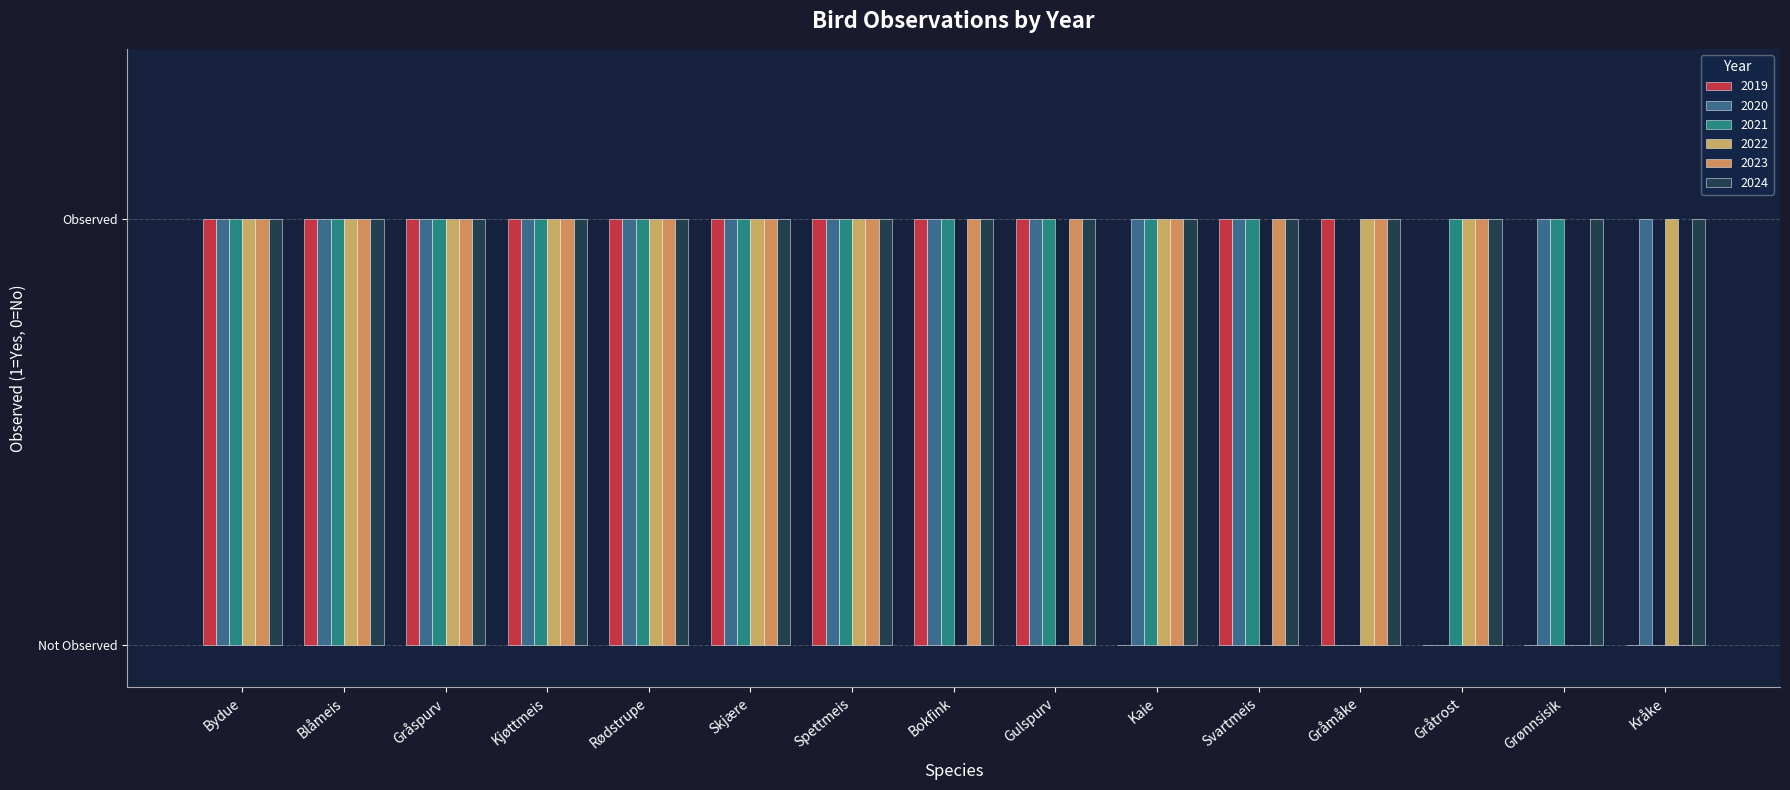

Is the value of 2024 at Gråtrost greater than the value of 2020 at Grønnsisik?

No